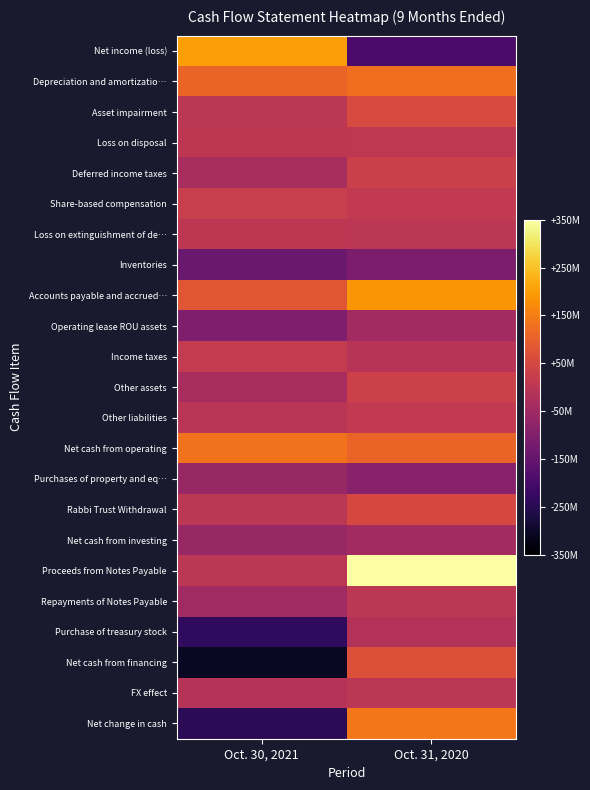

Reading left to right, extract all data points from this chart.

Net income (loss): Oct. 30, 2021=202240000	Oct. 31, 2020=-194210000
Depreciation and amortizatio…: Oct. 30, 2021=107787000	Oct. 31, 2020=127248000
Asset impairment: Oct. 30, 2021=0	Oct. 31, 2020=57340000
Loss on disposal: Oct. 30, 2021=3500000	Oct. 31, 2020=7586000
Deferred income taxes: Oct. 30, 2021=-32931000	Oct. 31, 2020=27432000
Share-based compensation: Oct. 30, 2021=22269000	Oct. 31, 2020=13575000
Loss on extinguishment of de…: Oct. 30, 2021=5347000	Oct. 31, 2020=0
Inventories: Oct. 30, 2021=-140393000	Oct. 31, 2020=-109665000
Accounts payable and accrued…: Oct. 30, 2021=81793000	Oct. 31, 2020=186806000
Operating lease ROU assets: Oct. 30, 2021=-105046000	Oct. 31, 2020=-41976000
Income taxes: Oct. 30, 2021=15061000	Oct. 31, 2020=-7168000
Other assets: Oct. 30, 2021=-34884000	Oct. 31, 2020=30403000
Other liabilities: Oct. 30, 2021=-3655000	Oct. 31, 2020=11523000
Net cash from operating: Oct. 30, 2021=131287000	Oct. 31, 2020=108894000
Purchases of property and eq…: Oct. 30, 2021=-62223000	Oct. 31, 2020=-91748000
Rabbi Trust Withdrawal: Oct. 30, 2021=0	Oct. 31, 2020=50000000
Net cash from investing: Oct. 30, 2021=-62223000	Oct. 31, 2020=-41748000
Proceeds from Notes Payable: Oct. 30, 2021=0	Oct. 31, 2020=350000000
Repayments of Notes Payable: Oct. 30, 2021=-46969000	Oct. 31, 2020=0
Purchase of treasury stock: Oct. 30, 2021=-235249000	Oct. 31, 2020=-15172000
Net cash from financing: Oct. 30, 2021=-304358000	Oct. 31, 2020=70129000
FX effect: Oct. 30, 2021=-8560000	Oct. 31, 2020=2269000
Net change in cash: Oct. 30, 2021=-243854000	Oct. 31, 2020=139544000